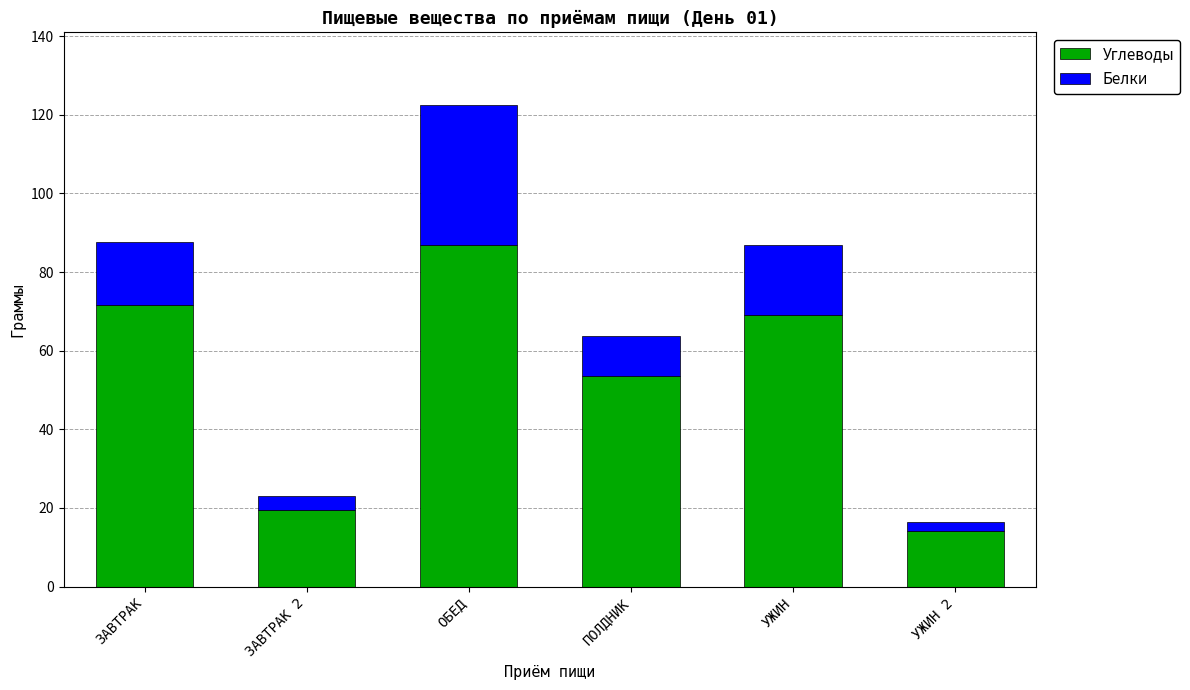

What is the difference between the second highest and minimum values in the Углеводы series?

57.3